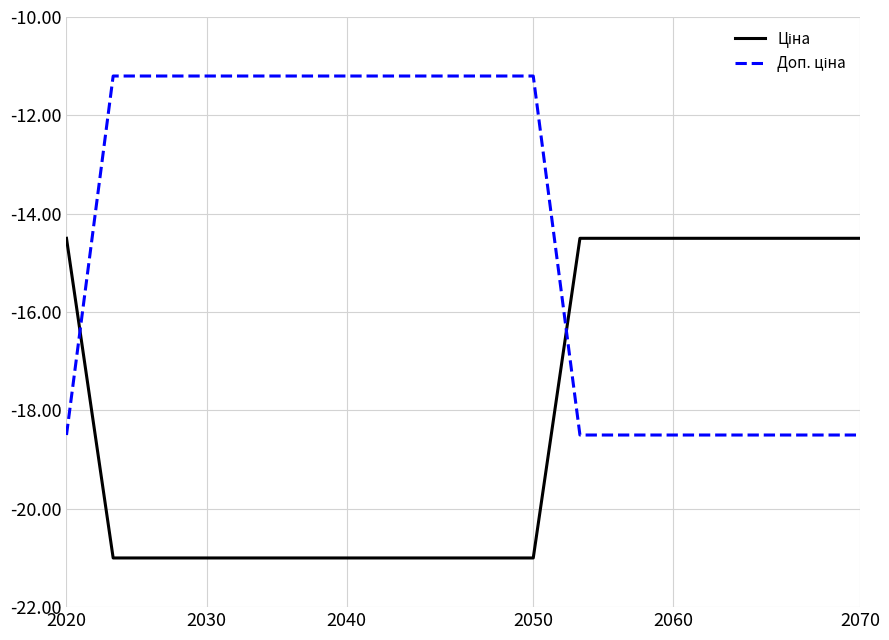

What is the greatest value displayed?

-11.2